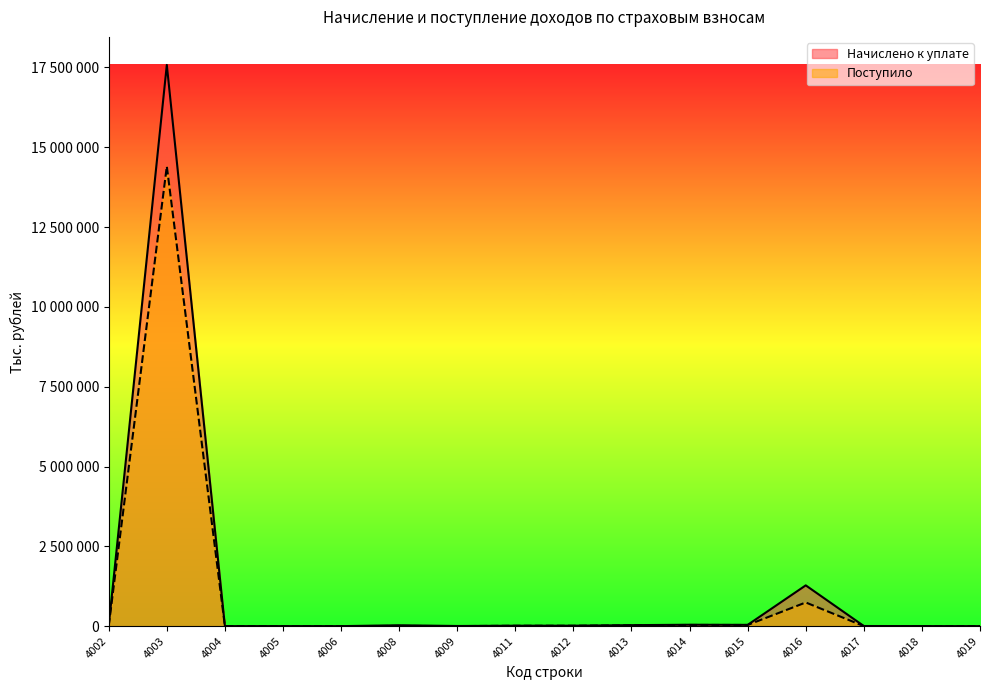

Is it true that Начислено к уплате equals 27458 at 4008?

True